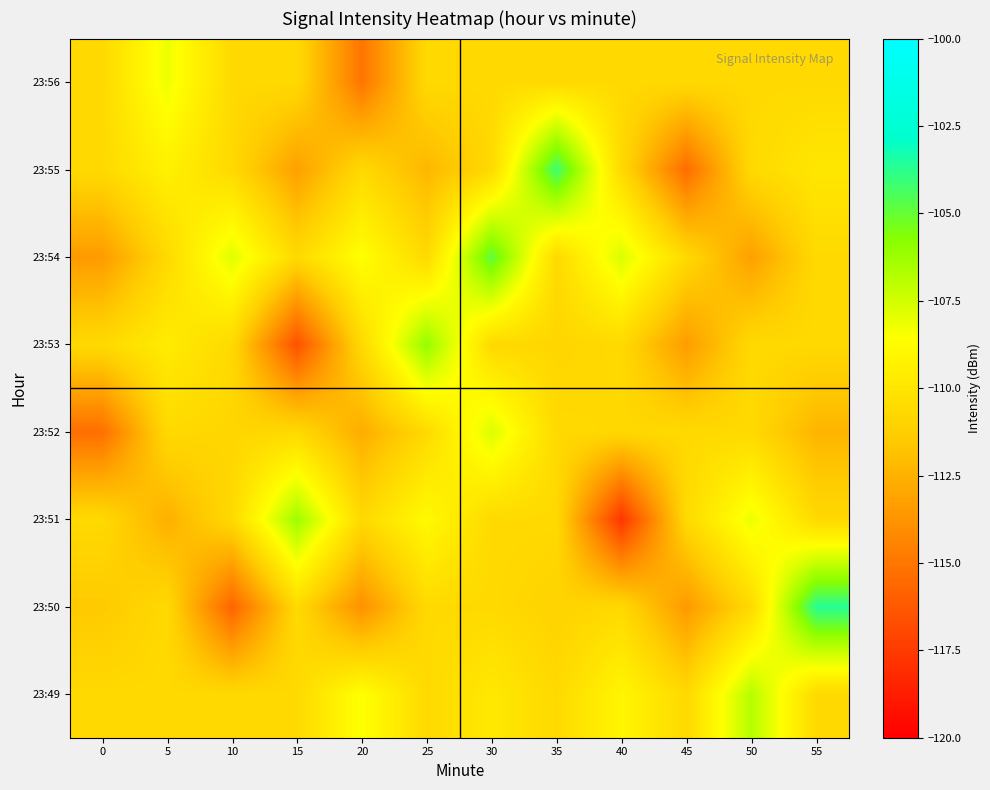

Which label corresponds to the smallest value in the chart?

40